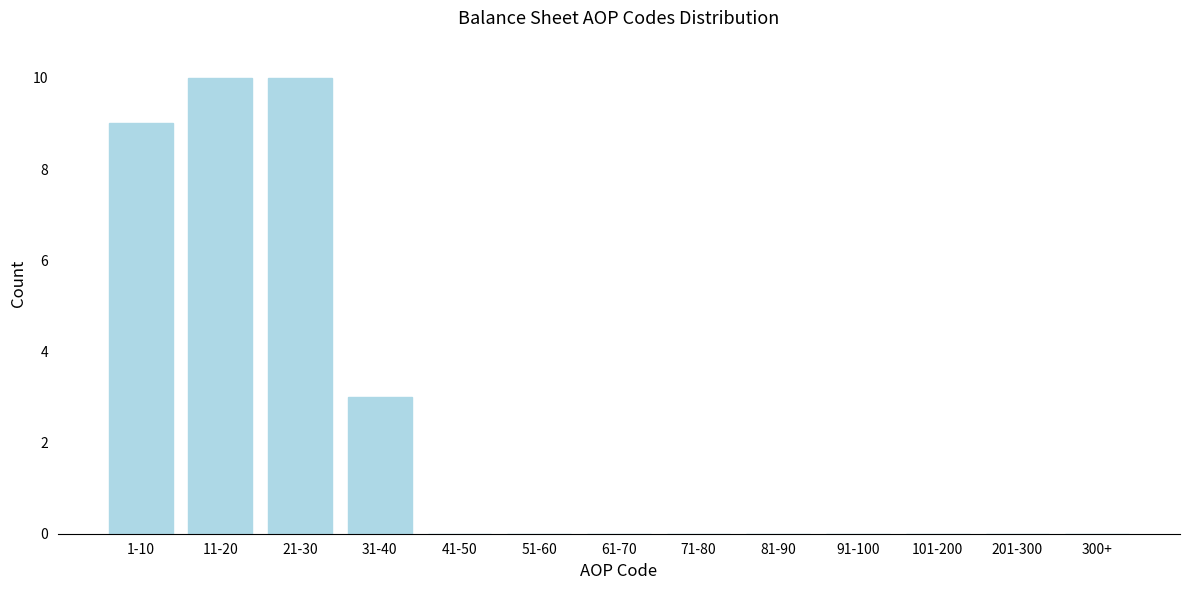

Reading left to right, what are all the values shown in this chart?

1-10=9	11-20=10	21-30=10	31-40=3	41-50=0	51-60=0	61-70=0	71-80=0	81-90=0	91-100=0	101-200=0	201-300=0	300+=0